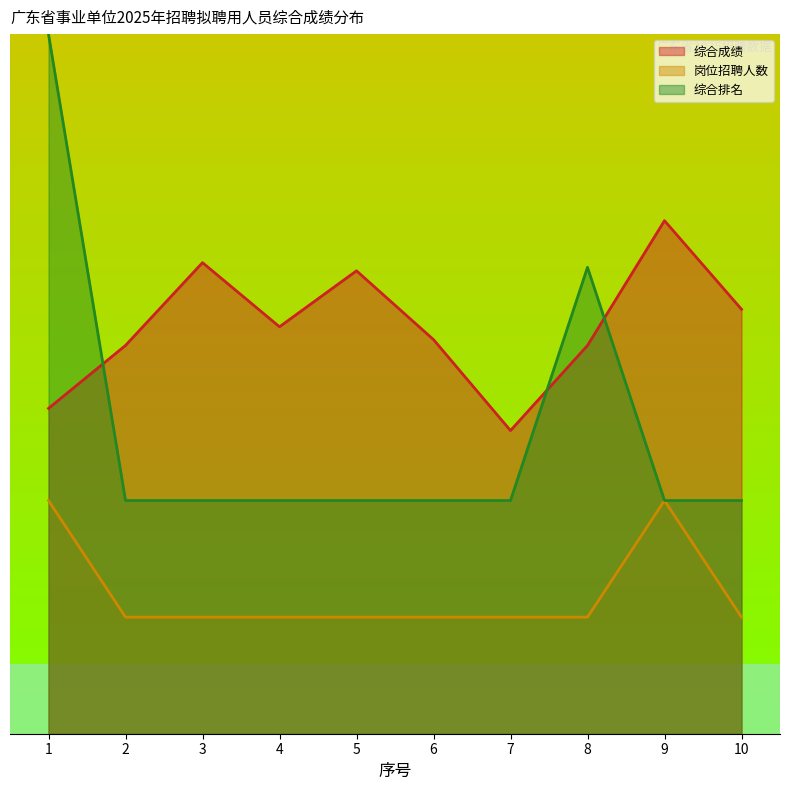

What is the approximate value of 综合成绩 at 4?

17.5